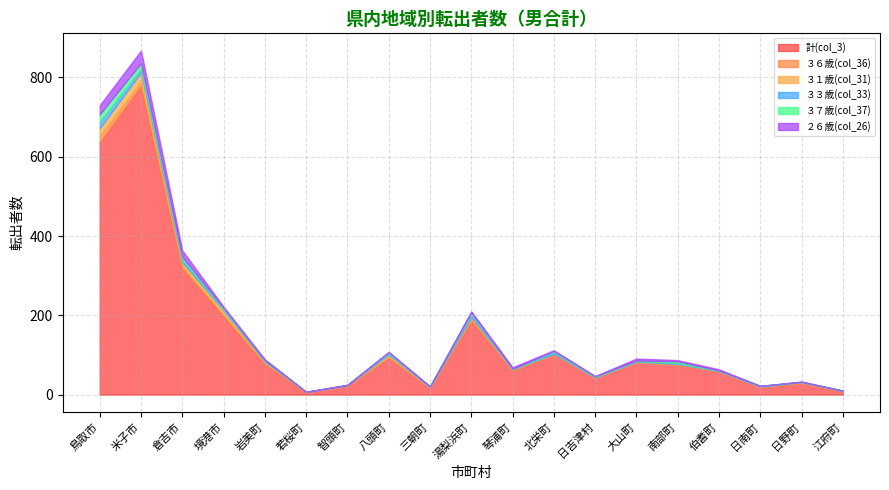

Count the number of data series in this chart.

6